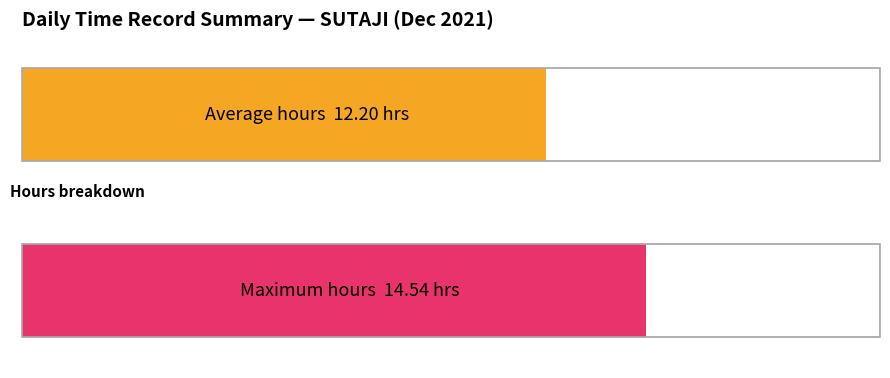

The chart shows a value of 14.7 at 12. True or false?

False